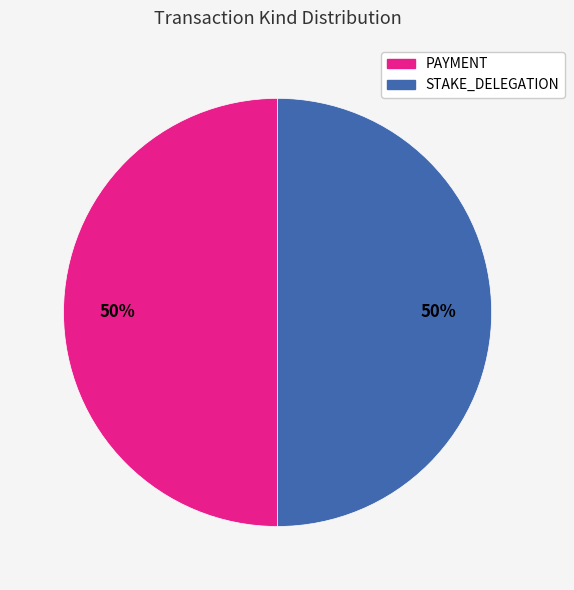

True or false: PAYMENT accounts for 50% of the total.

True